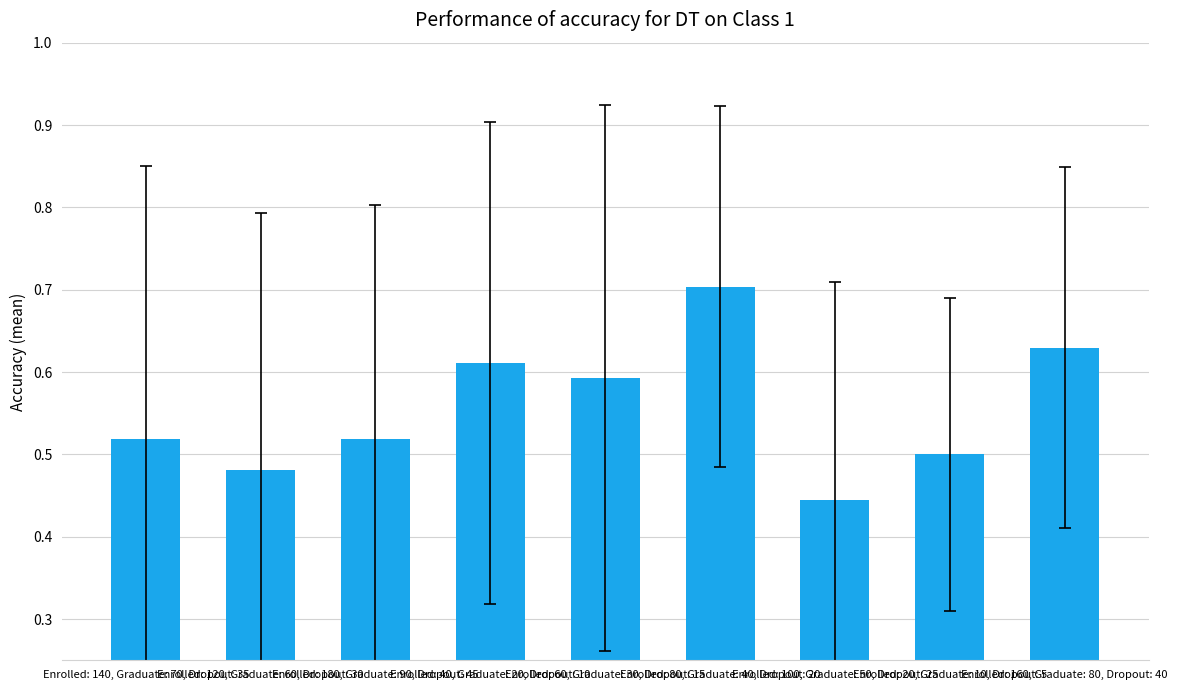

What is the sum of all values?

5.0